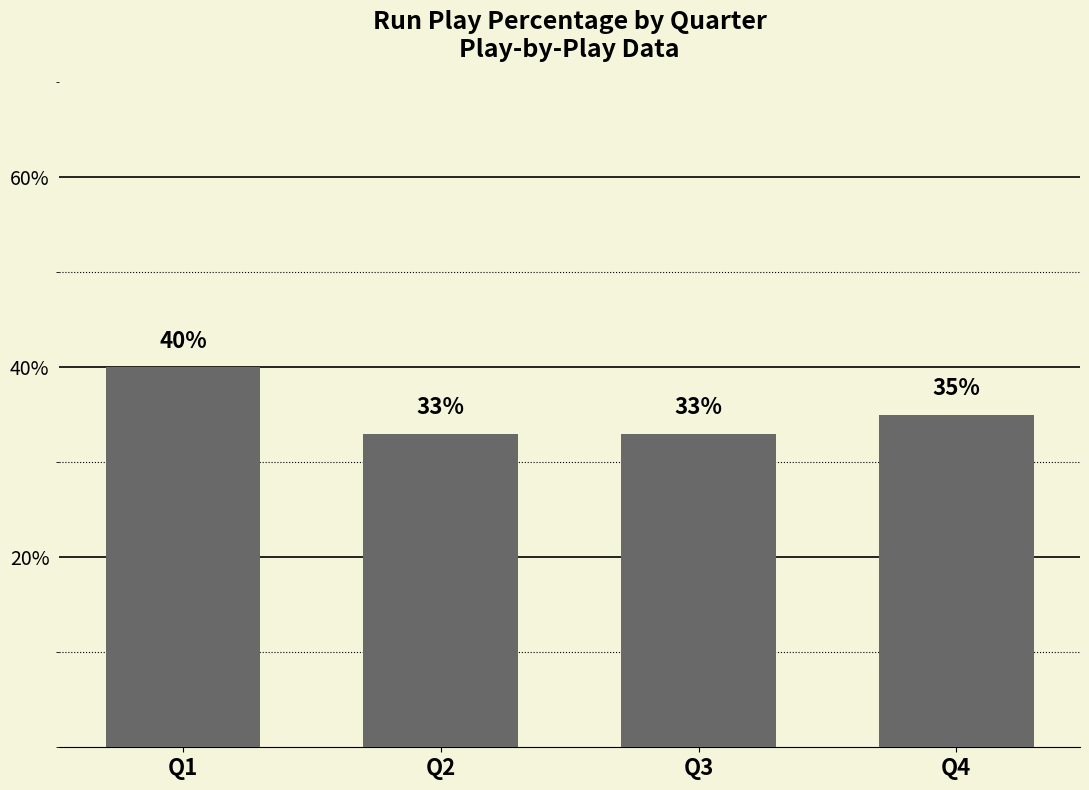

At which label does the data first exceed 35?

Q1